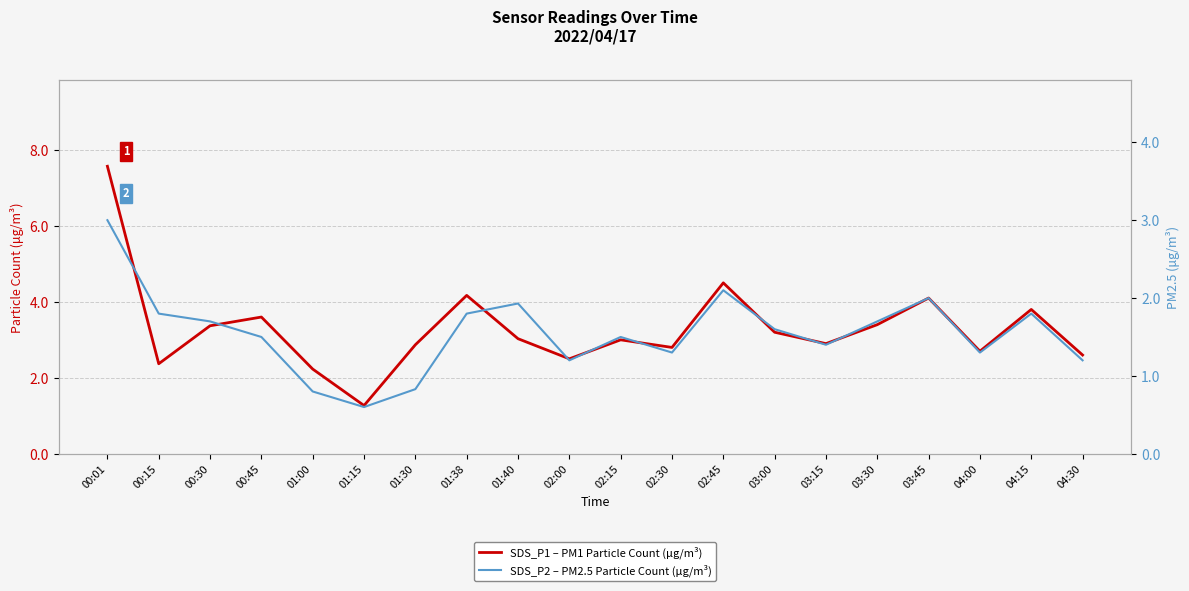

What is the minimum value shown in the chart?

0.6